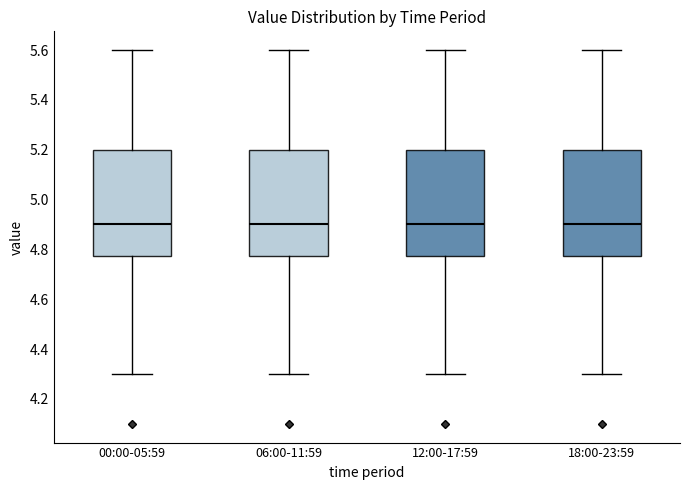

Reading left to right, transcribe this box plot: for each box, give where its median line is, the range the box spans, and where its two whiskers end, as read against the y-axis. The values are not printed on the chart, so give them approximately, as read against the axis.

00:00-05:59: median 4.90, box 4.78 to 5.20, whiskers 4.30 to 5.60
06:00-11:59: median 4.90, box 4.78 to 5.20, whiskers 4.30 to 5.60
12:00-17:59: median 4.90, box 4.78 to 5.20, whiskers 4.30 to 5.60
18:00-23:59: median 4.90, box 4.78 to 5.20, whiskers 4.30 to 5.60